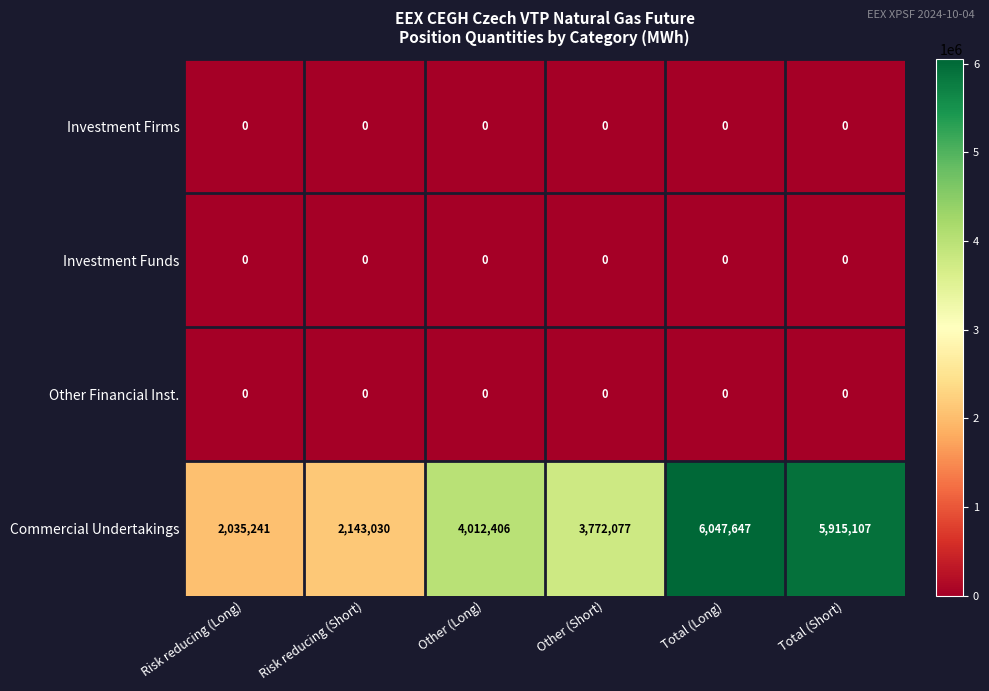

Is the value of Commercial Undertakings at Total (Long) greater than the value of Other Financial Inst. at Risk reducing (Short)?

Yes